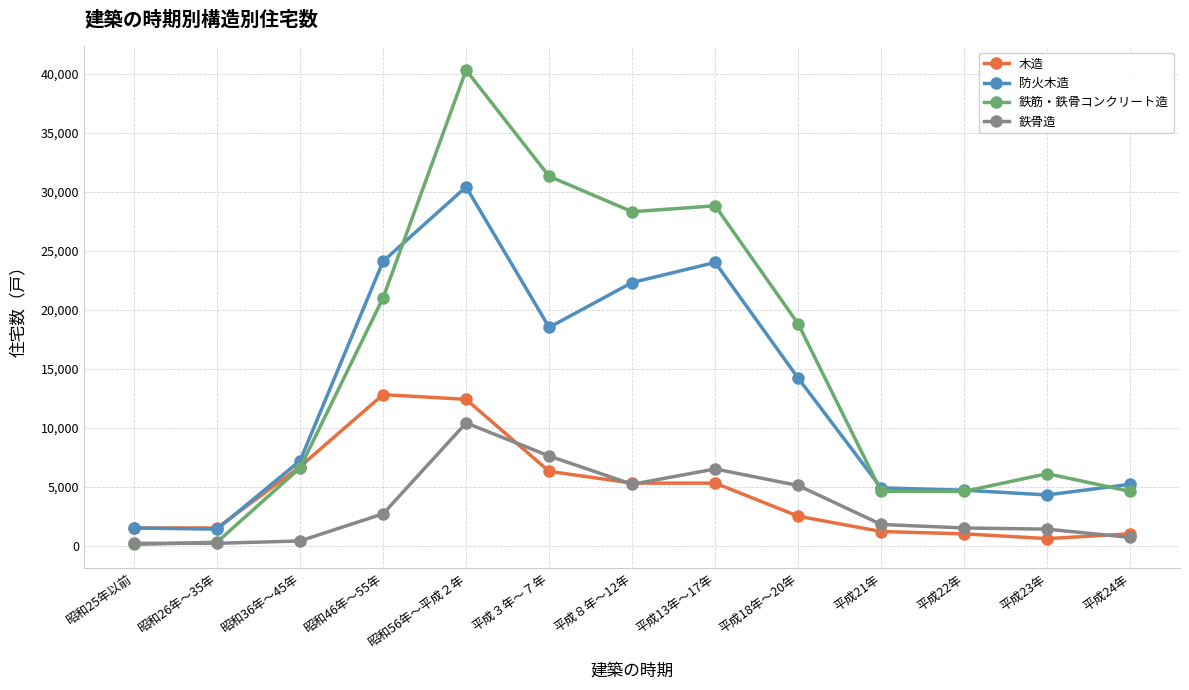

What position from the right is 平成22年?

3